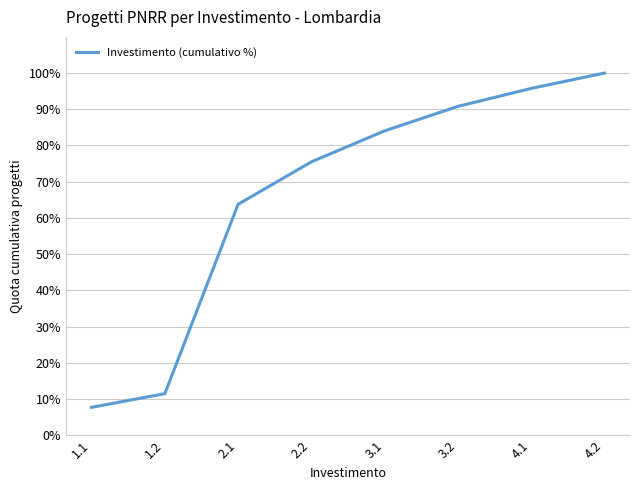

List the labels in order of value, smallest first.

1.1, 1.2, 2.1, 2.2, 3.1, 3.2, 4.1, 4.2